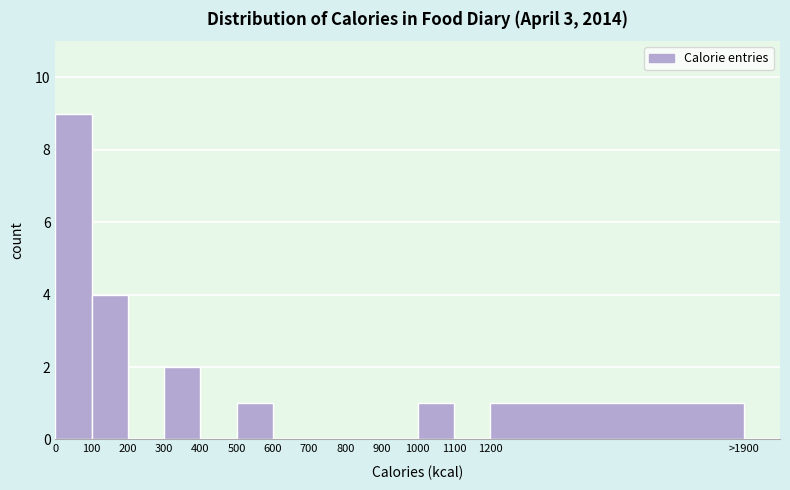

Reading left to right, extract all data points from this chart.

0=9	100=4	200=0	300=2	400=0	500=1	600=0	700=0	800=0	900=0	1000=1	1100=0	1200=1	>1900=0